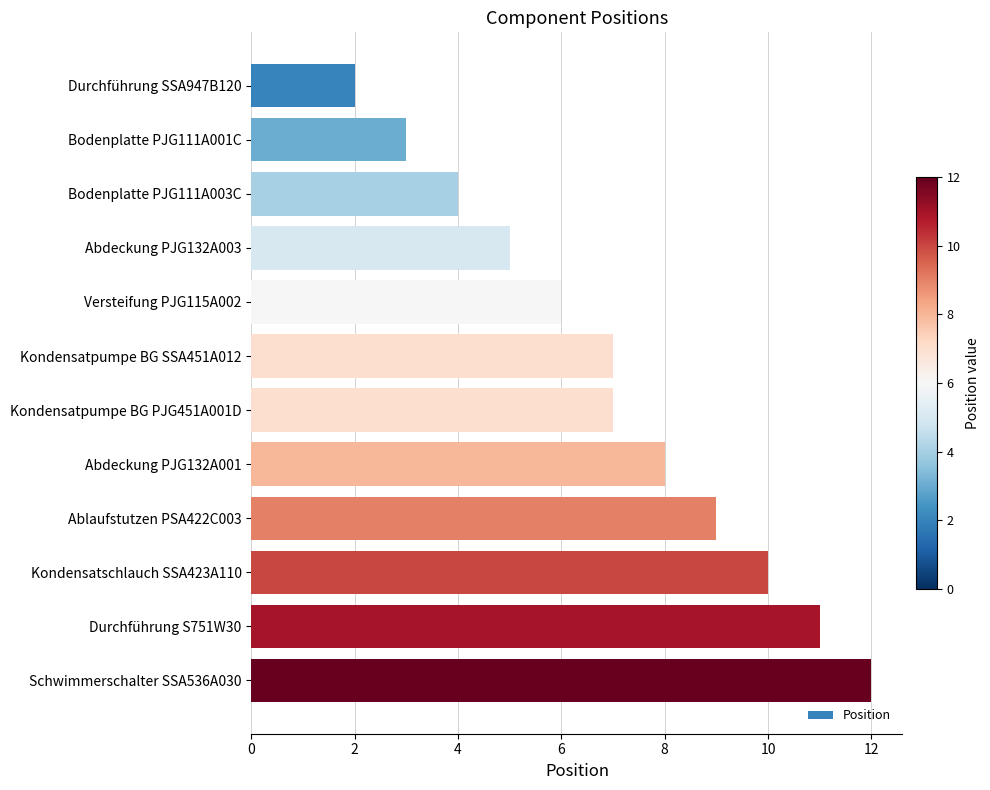

How many bars are there in total?

12